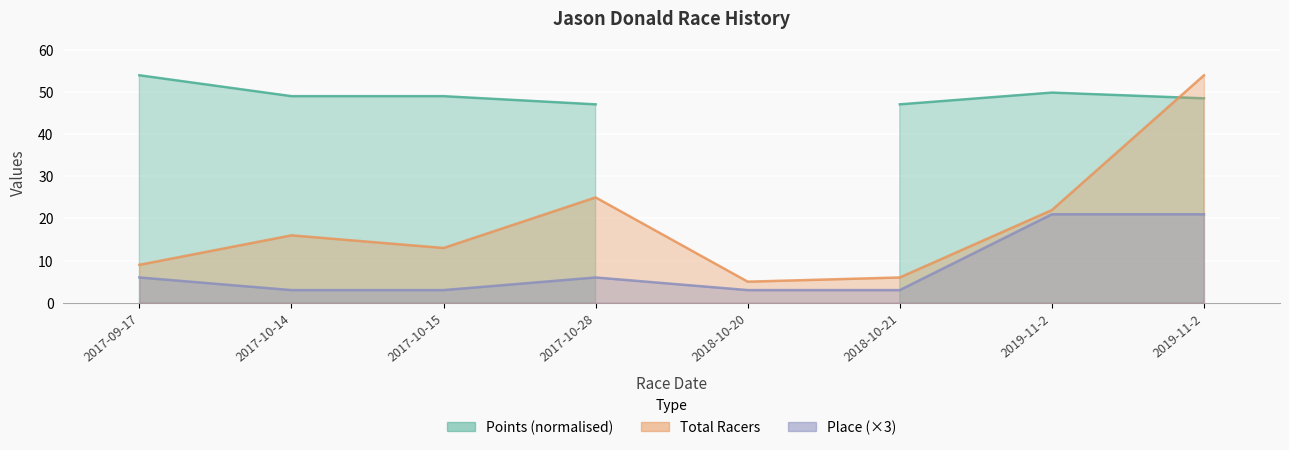

Is the value of Total Racers at 2019-11-2 greater than the value of Place at 2019-11-2?

Yes